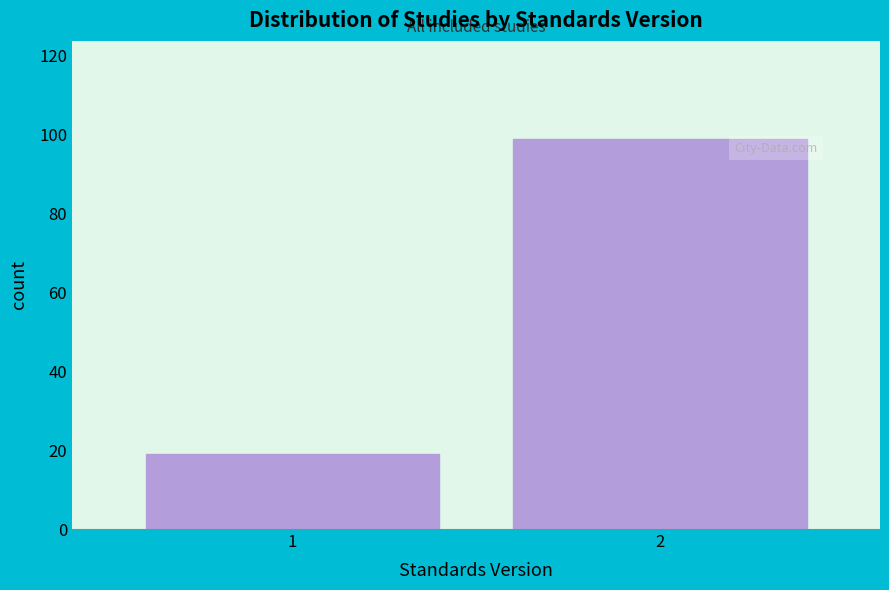

Reading left to right, list all the values displayed in this chart.

1=19	2=99